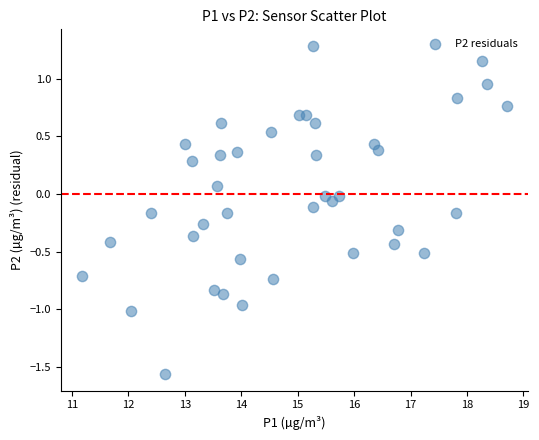

Count the number of points in this scatter plot.

40